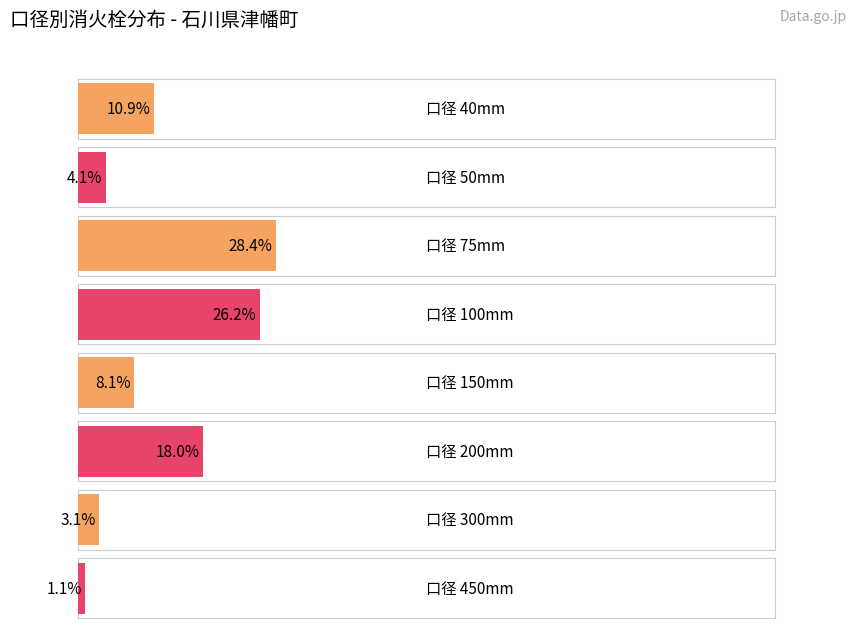

At which category does the chart reach its minimum across all series?

450